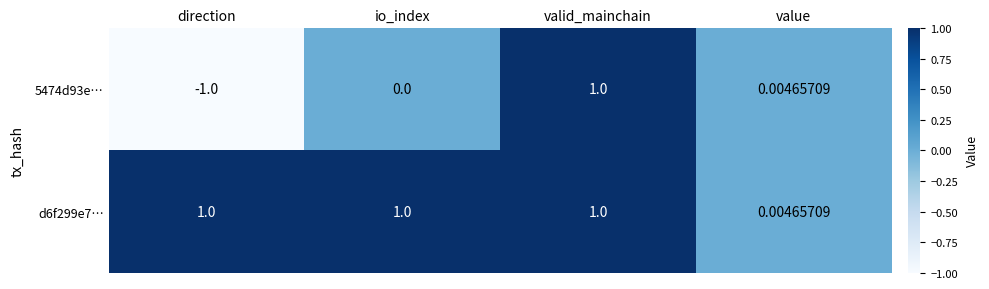

Which series has the largest range (max minus min)?

5474d93e…